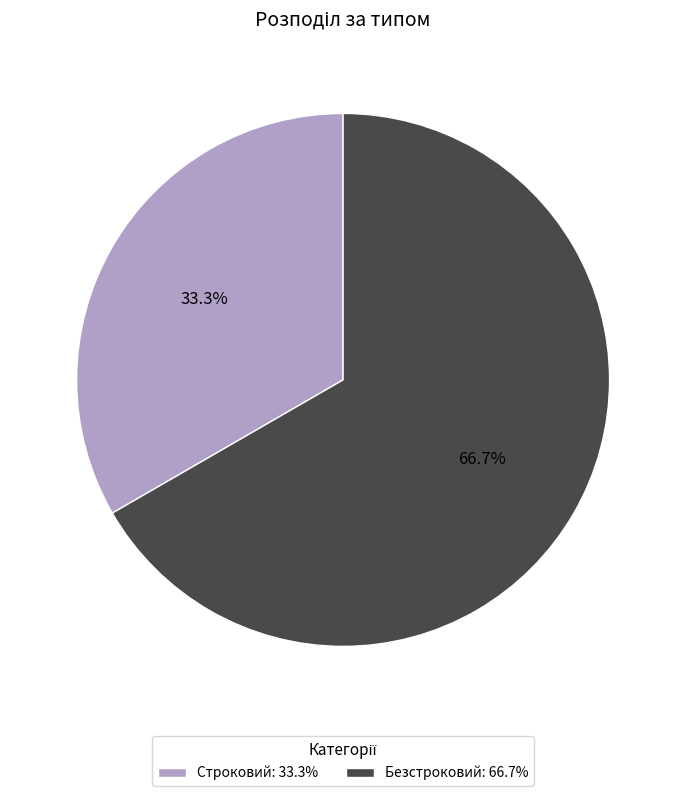

Count the number of slices in the pie.

2